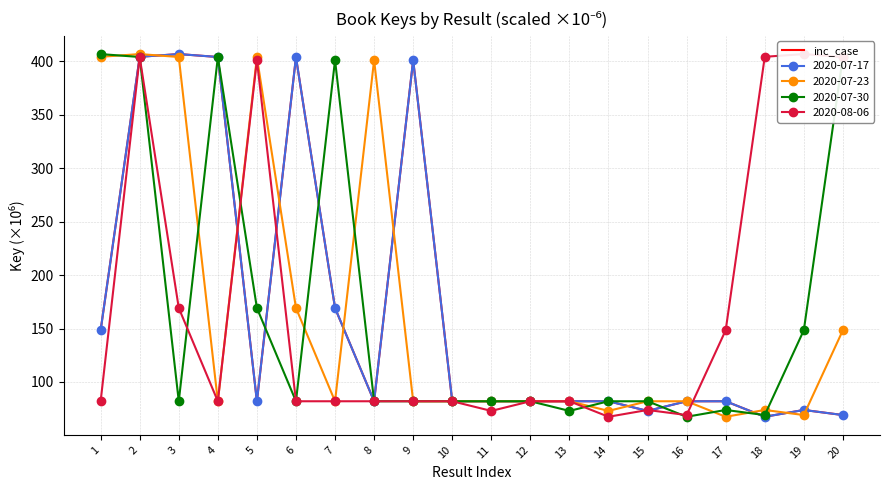

What is the change in value from 16 to 20?

-12.9